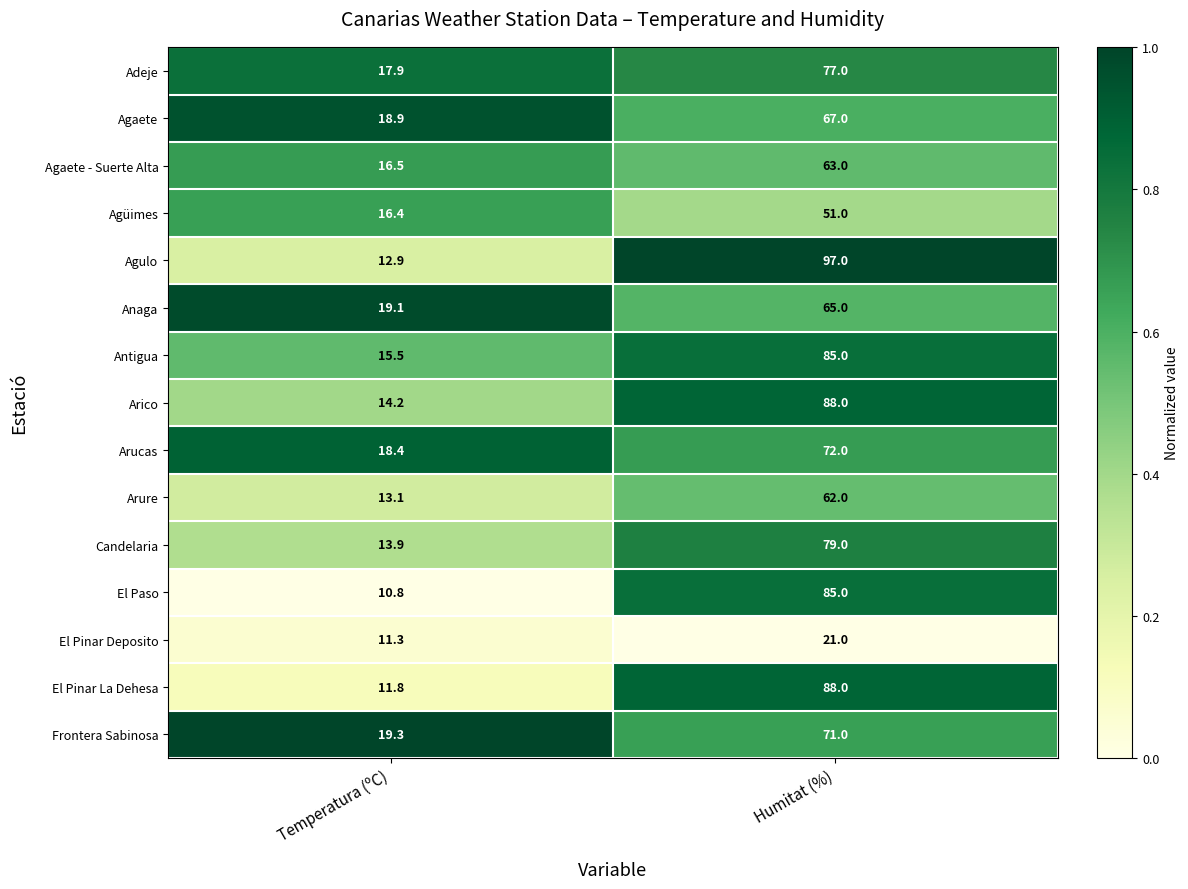

Rank the categories by Arure value from highest to lowest.

Humitat (%), Temperatura (ºC)